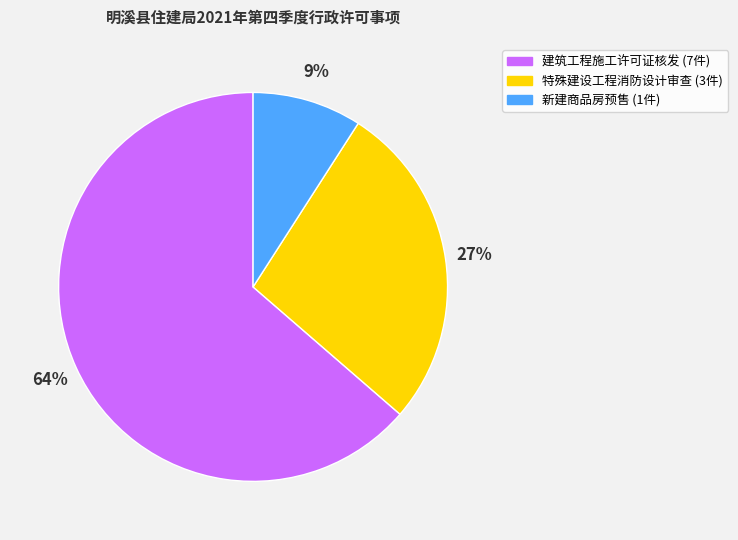

To the nearest percent, what is the combined percentage of 建筑工程施工许可证核发 and 特殊建设工程消防设计审查?

91%